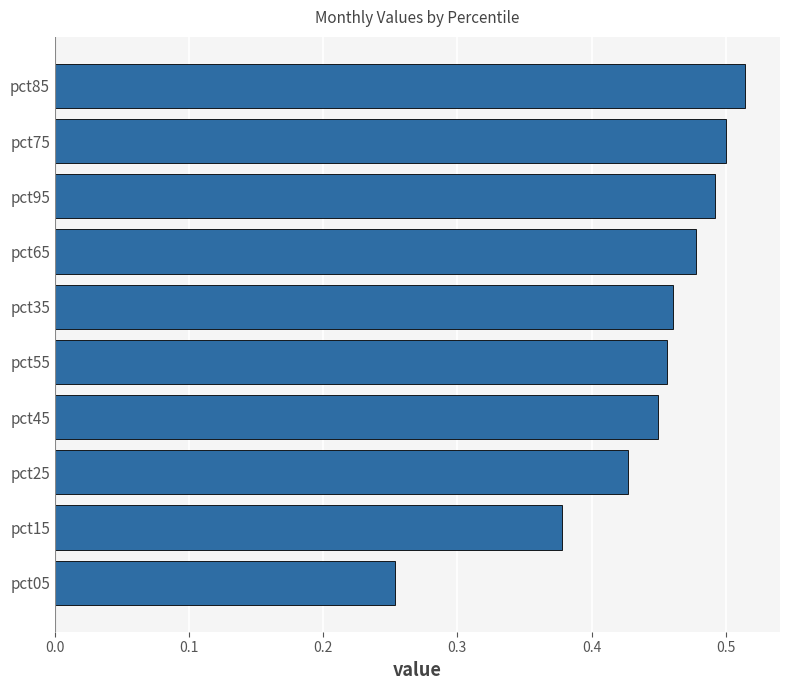

Count the number of categories in the chart.

10